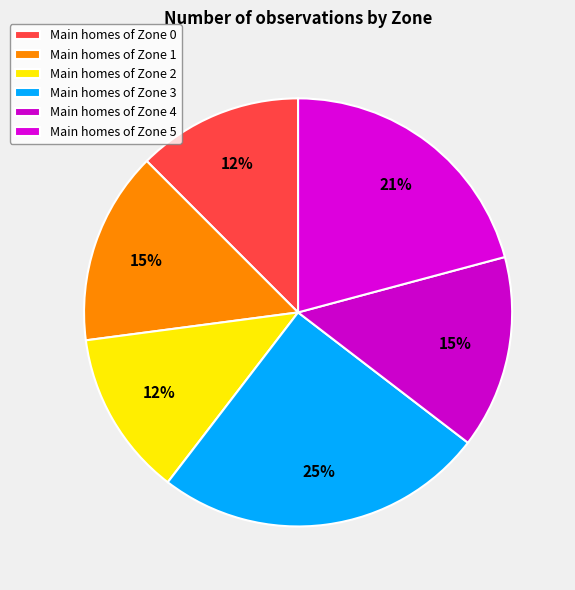

Which category has the biggest portion of the pie?

Zone 3